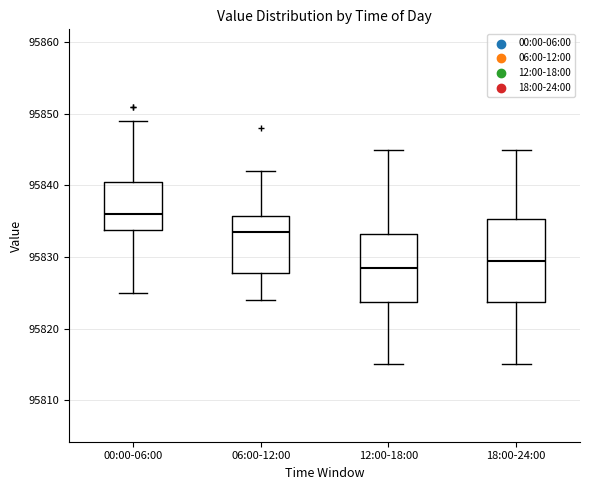

Which box's median line is the lowest?

12:00-18:00